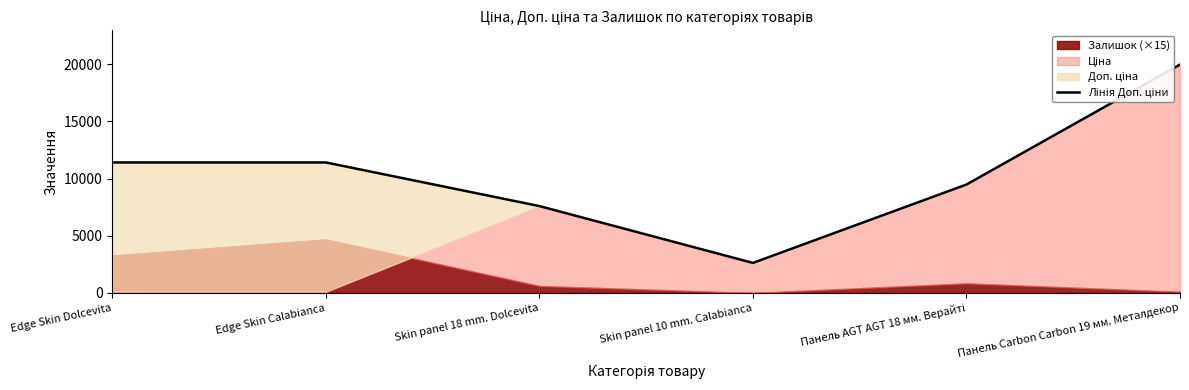

Where does the data first go above 11410?

Панель Carbon Carbon 19 мм. Металдекор